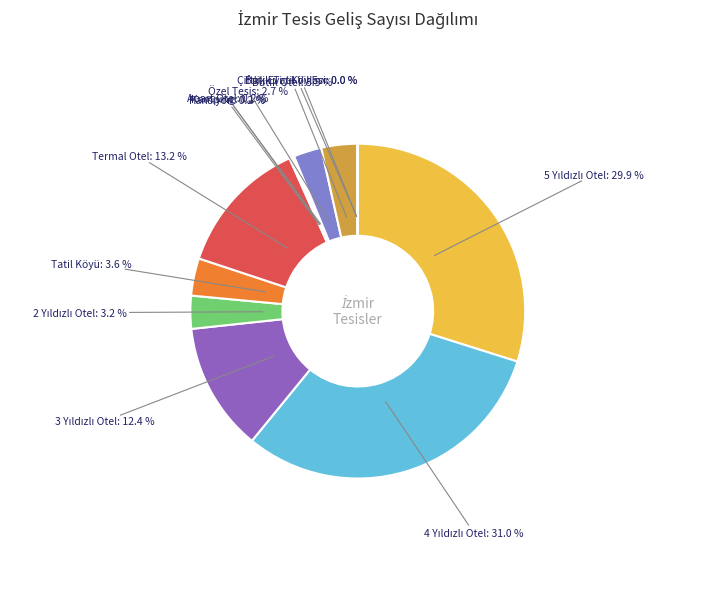

What portion of the pie excludes Butik Otel?

96.5%